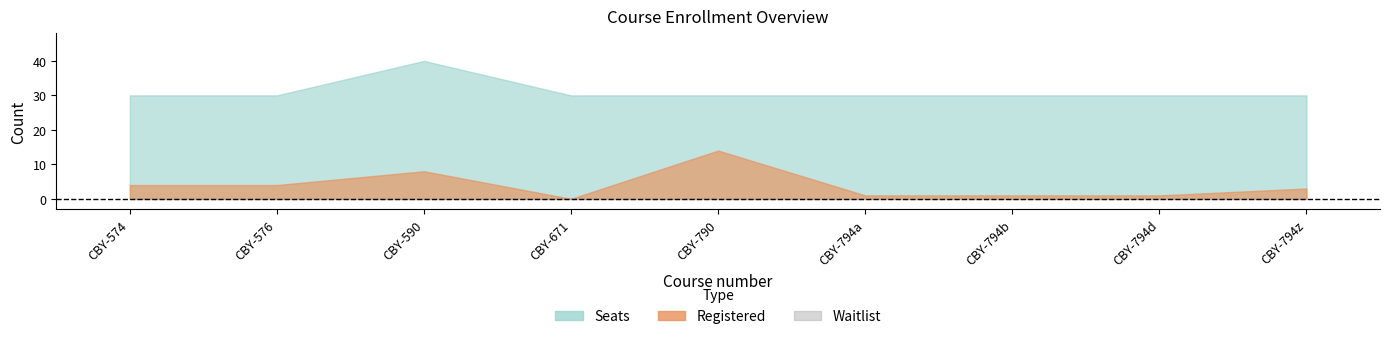

True or false: Registered has more than 0 interior local peaks.

True